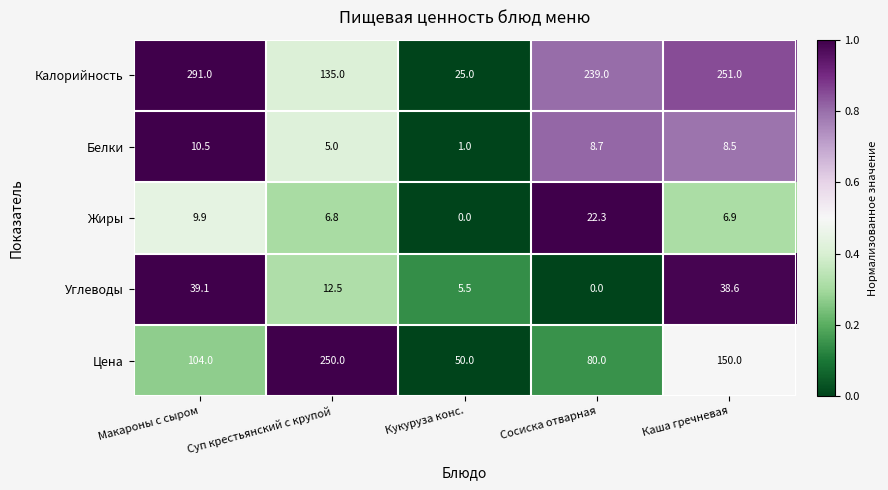

The Калорийность series shows 360.3 at Каша гречневая. True or false?

False